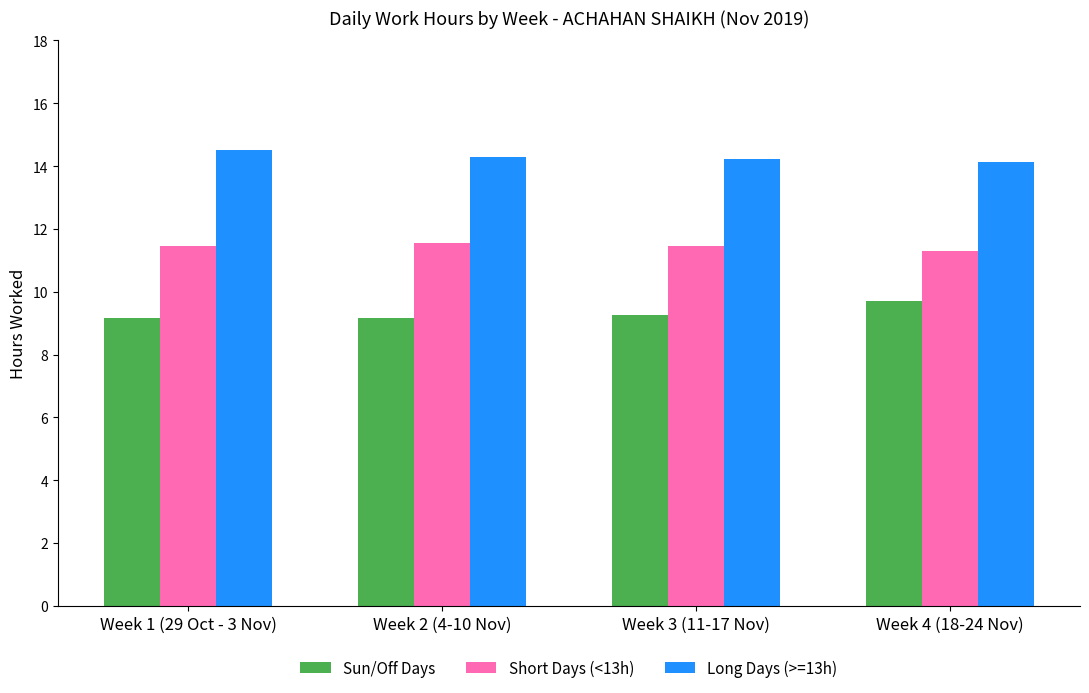

What is the value of the Long Days (>=13h) bar at the 4th from the left?

14.1